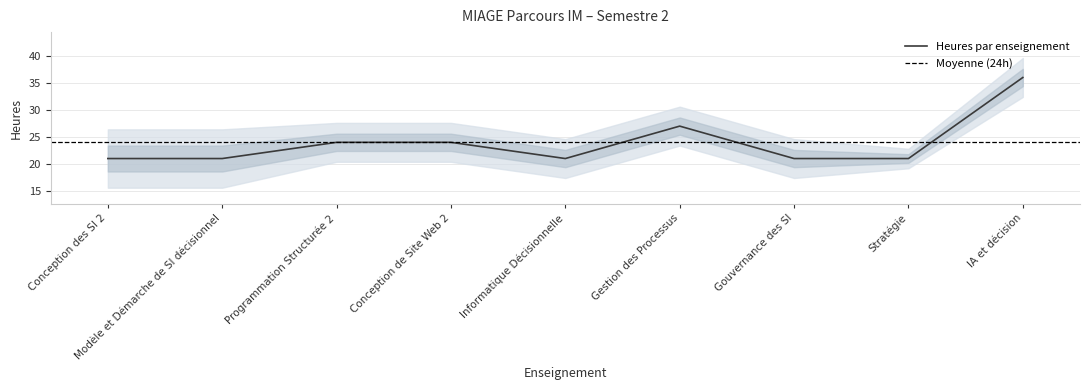

Reading left to right, what are all the values shown in this chart?

Conception des SI 2=21	Modèle et Démarche de SI décisionnel=21	Programmation Structurée 2=24	Conception de Site Web 2=24	Informatique Décisionnelle=21	Gestion des Processus=27	Gouvernance des SI=21	Stratégie=21	IA et décision=36